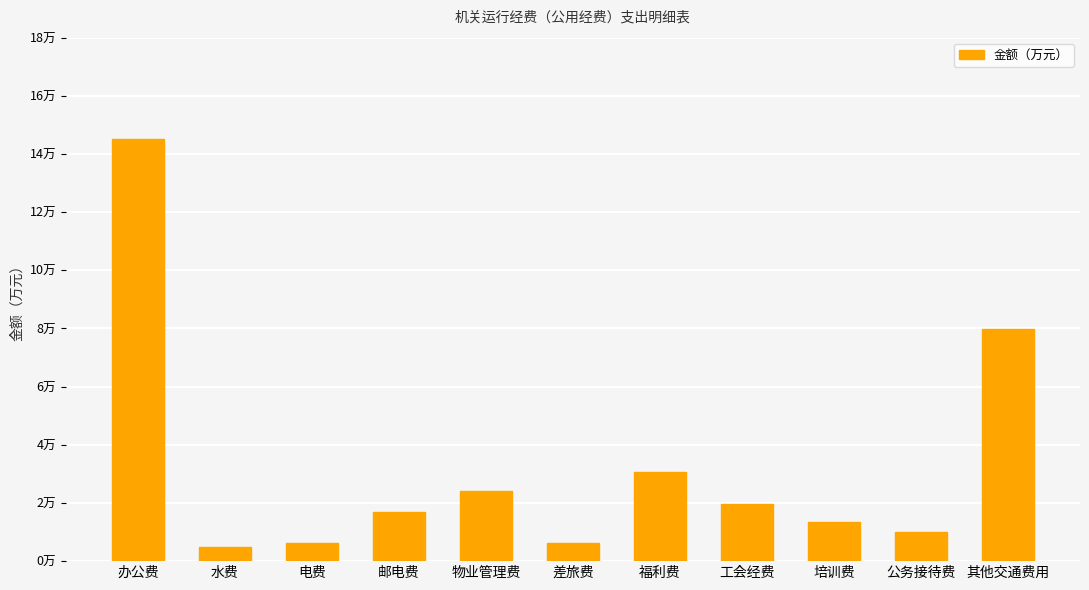

Read the value at 物业管理费.

2.4